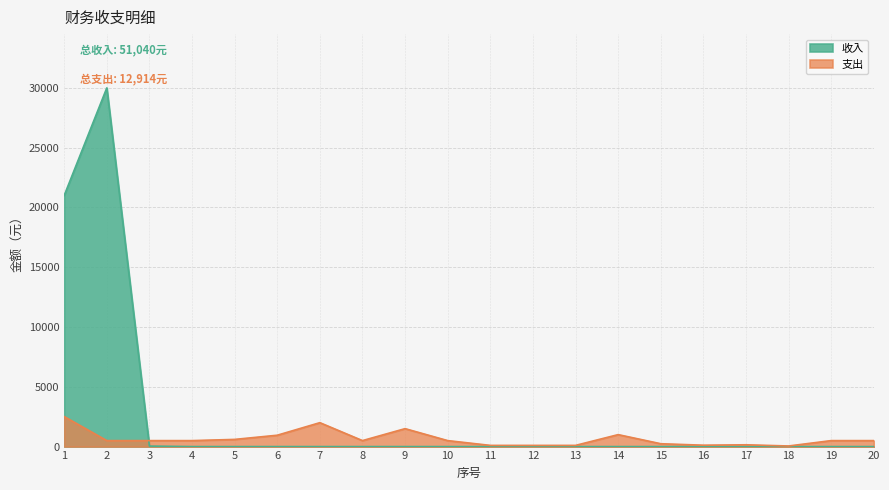

Which series has the largest total across all categories?

收入